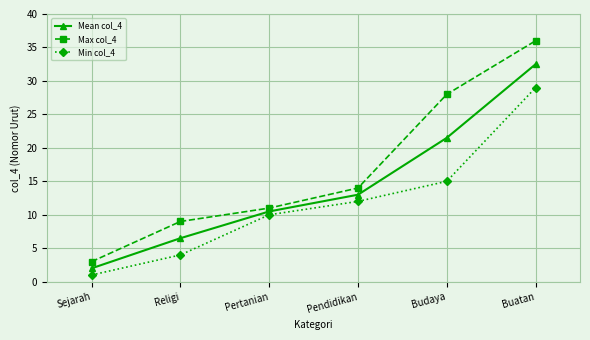

What is the difference between the maximum and minimum values in the Min col_4 series?

28.0